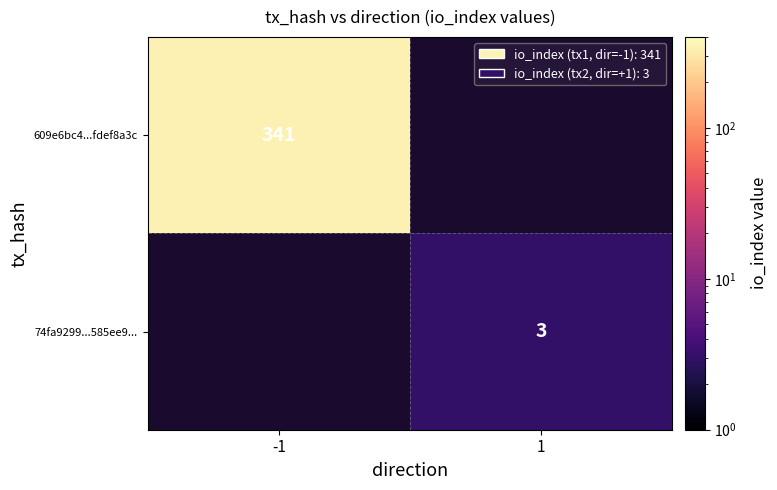

The value of 609e6bc4...fdef8a3c at -1 is 463. True or false?

False